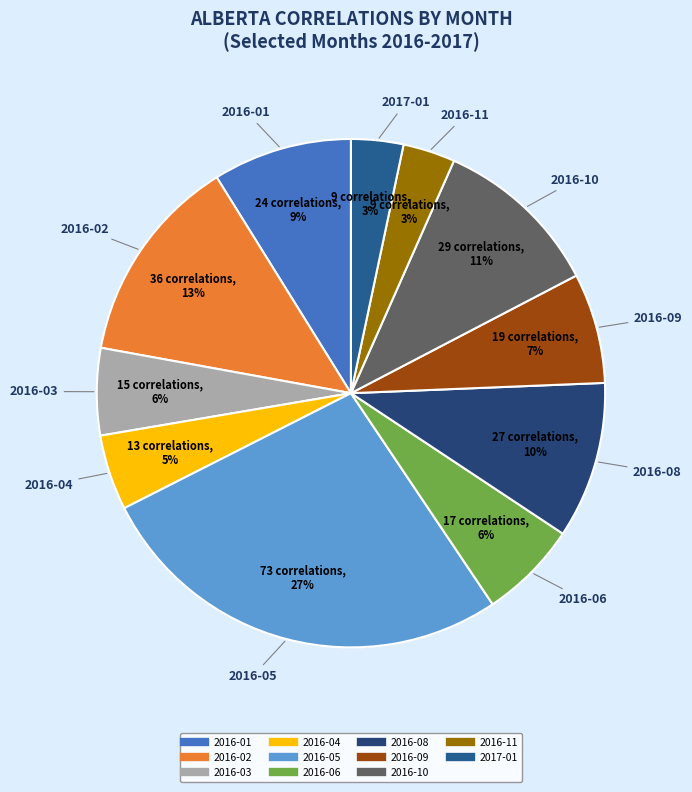

To the nearest percent, what portion does 2017-01 represent?

3%